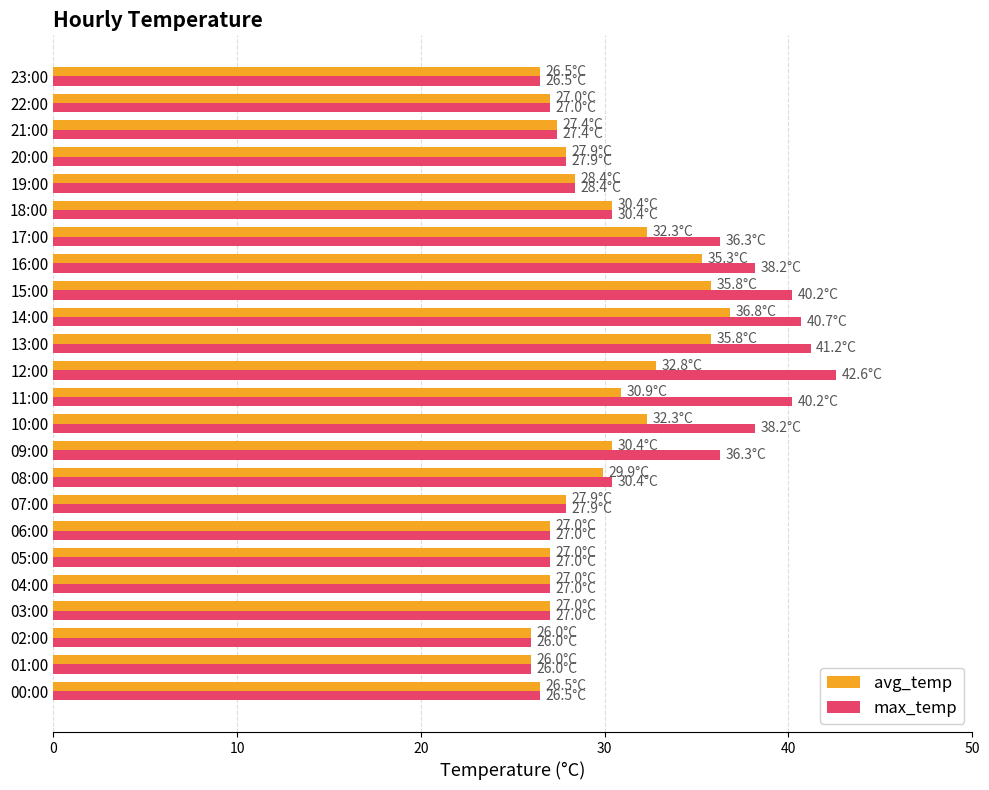

Rank the series by their average value, from highest to lowest.

max_temp, avg_temp